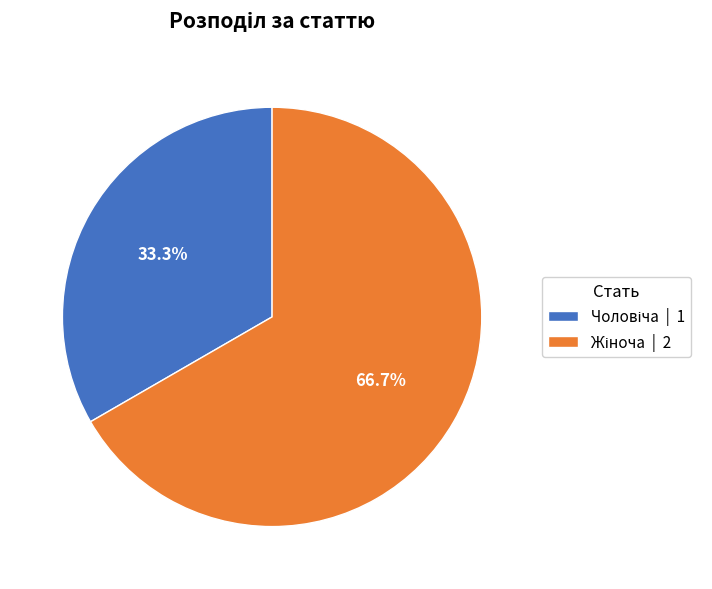

To the nearest percent, what is the difference between the largest and smallest slice percentages?

33%